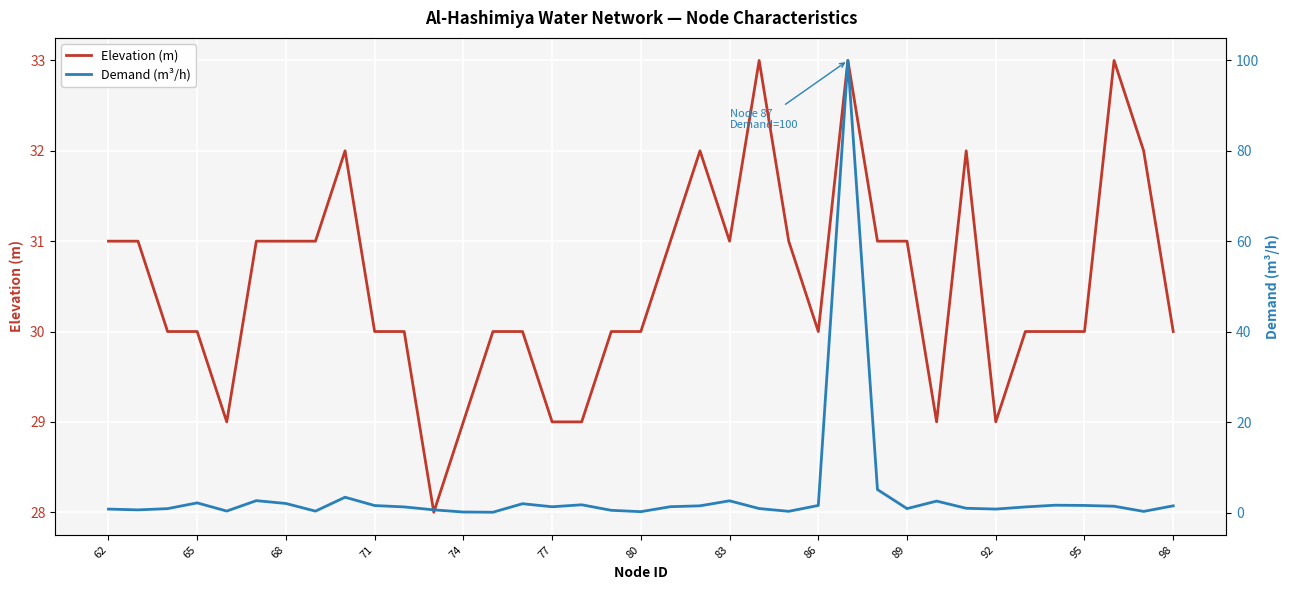

The Elevation (m) series shows 19 at 95. True or false?

False